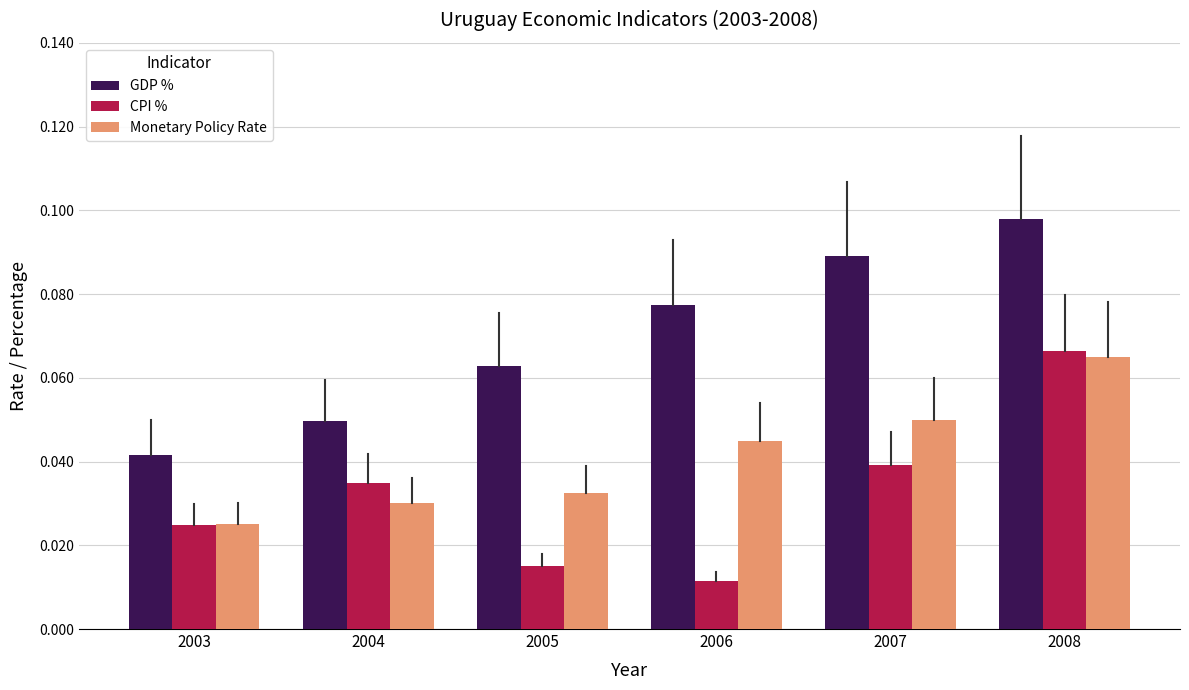

Which category has the lowest value in the CPI % series?

2006